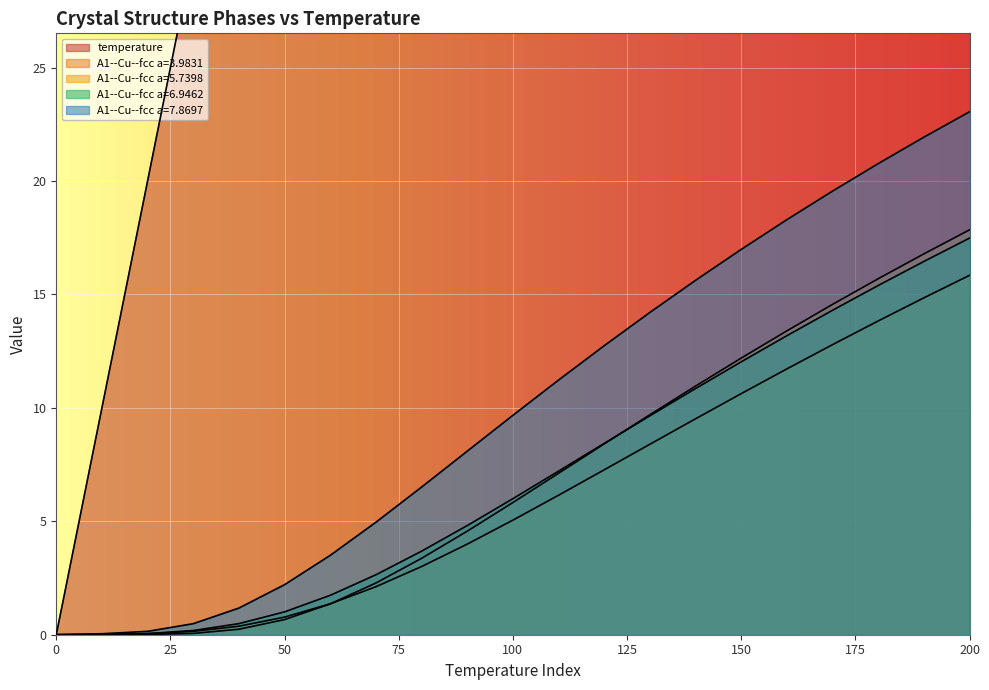

At how many categories does at least one series exceed 190?

1